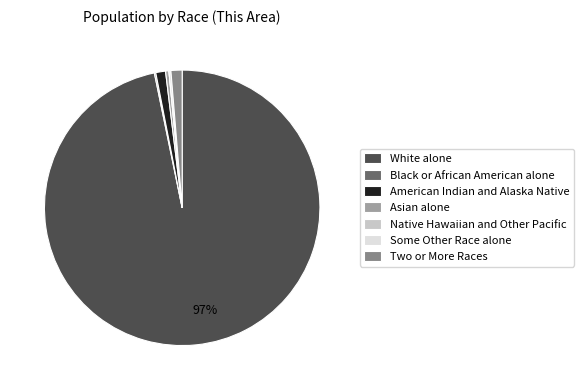

Is there a majority slice in this chart?

Yes